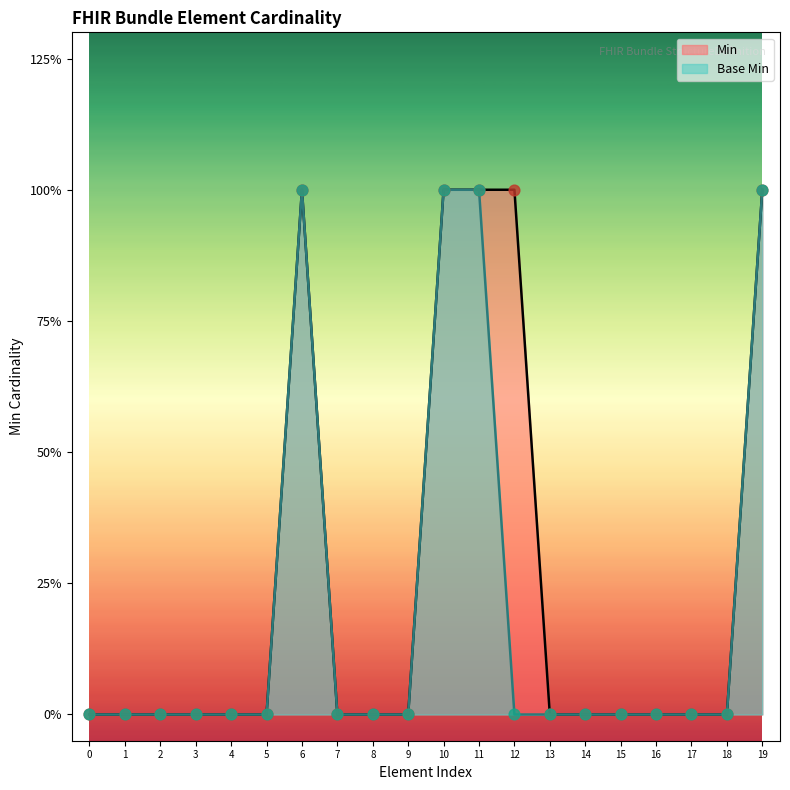

Which series has the widest spread of Y values?

Min